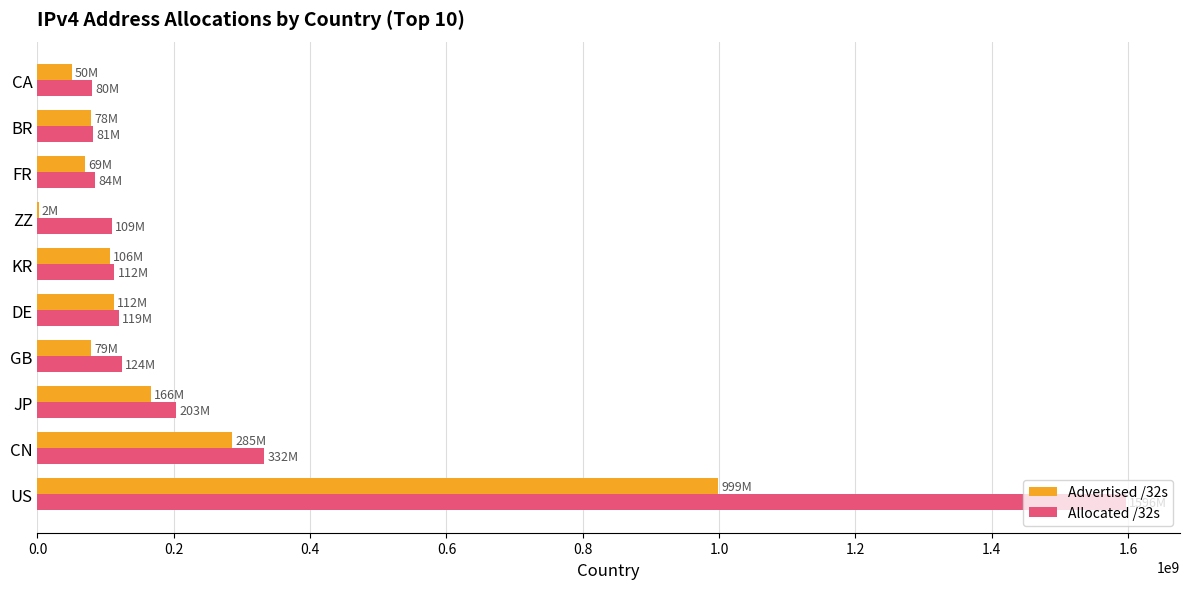

At which label is Allocated /32s closest to 838350848?

CN